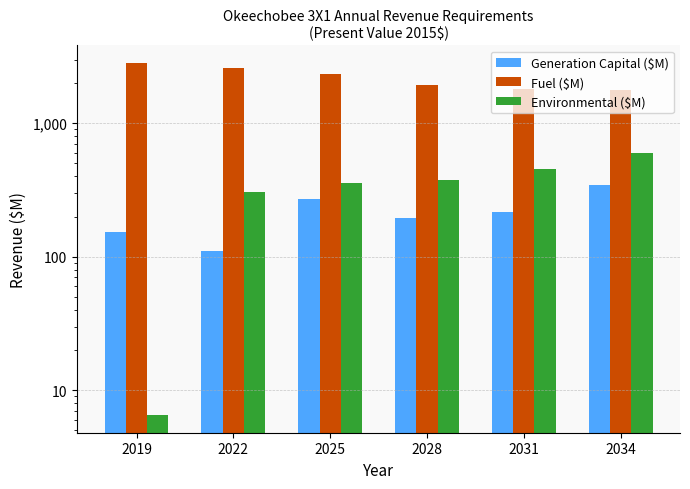

Reading left to right, extract all data points from this chart.

Generation Capital ($M): 2019=153.4	2022=110.2	2025=271.0	2028=193.9	2031=217.9	2034=345.8
Fuel ($M): 2019=2831.2	2022=2585.2	2025=2325.8	2028=1919.4	2031=1810.9	2034=1775.6
Environmental ($M): 2019=6.5	2022=303.2	2025=355.1	2028=377.3	2031=457.4	2034=594.2